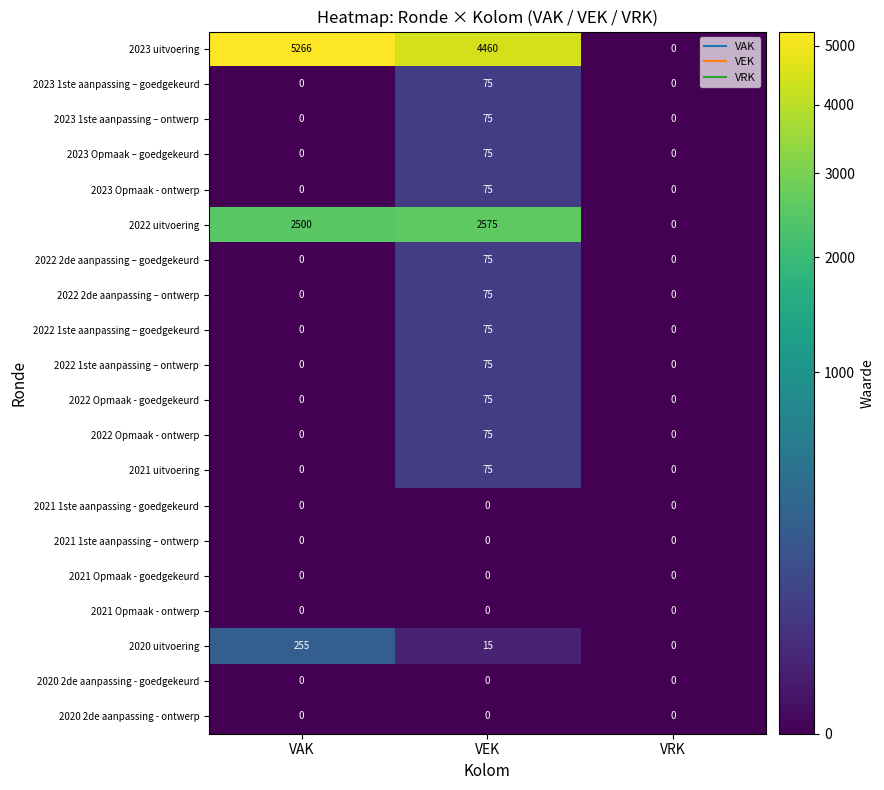

True or false: 2020 uitvoering has a value of 0 at VRK.

True